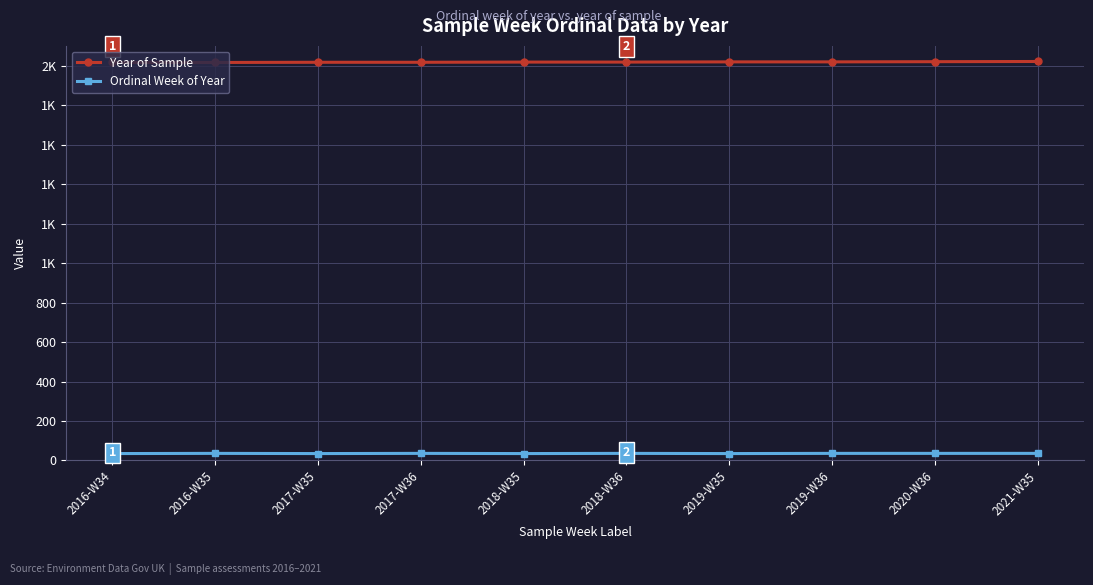

What position from the right is 2017-W35?

8